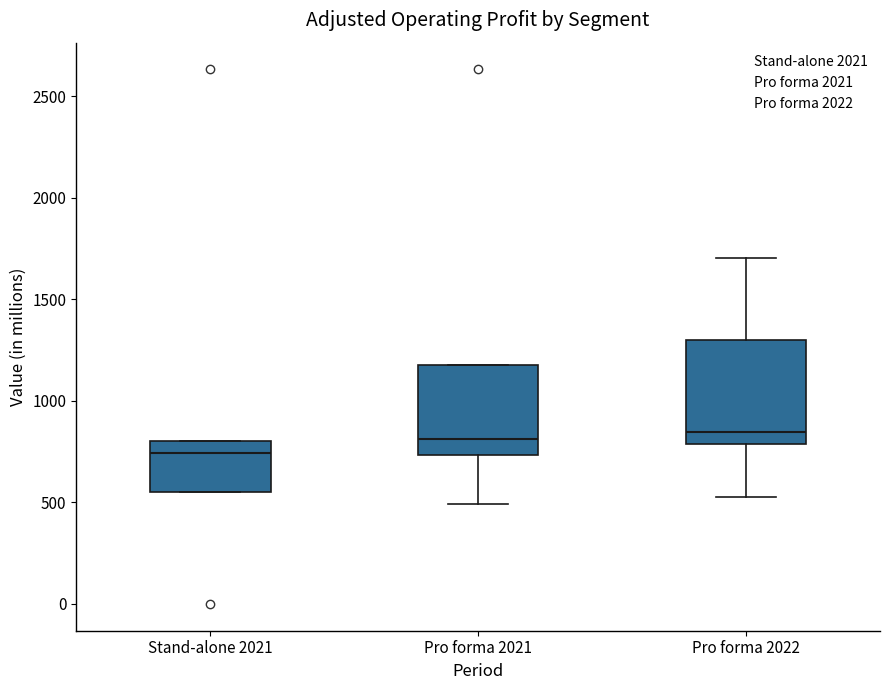

Reading left to right, read every box against the y-axis: the position of its median line, the range the box covers, and the ends of its whiskers. The values are not printed on the chart, so give them approximately, as read against the axis.

Stand-alone 2021: median 750, box 550 to 800, whiskers 550 to 800
Pro forma 2021: median 800, box 750 to 1200, whiskers 500 to 1200
Pro forma 2022: median 850, box 800 to 1300, whiskers 550 to 1700